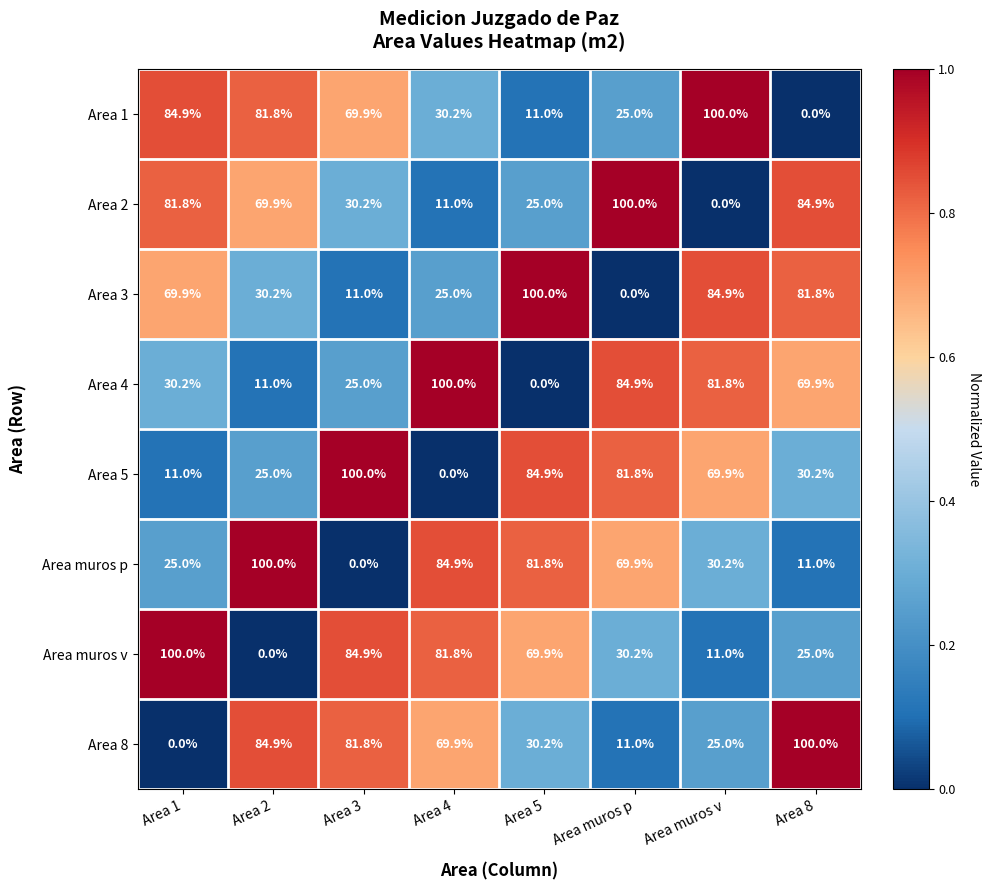

What is the highest value of the Area 1 series?

100.0